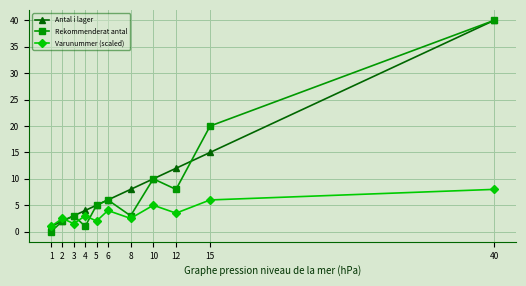

Where is Antal i lager nearest to the value 20?

15